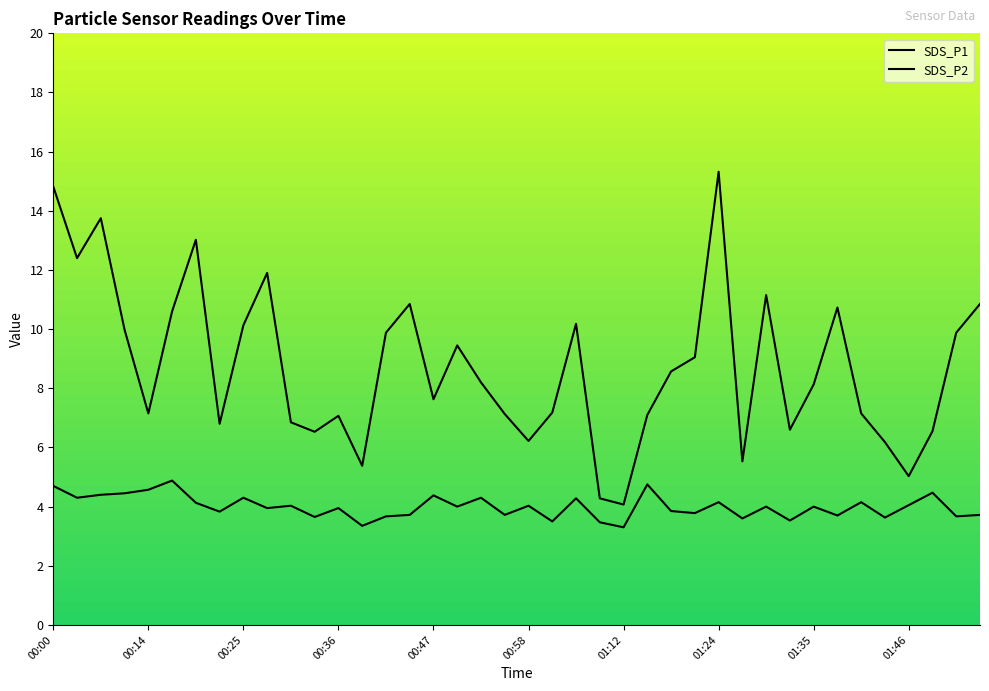

Does the chart display data point markers on the line(s)?

No